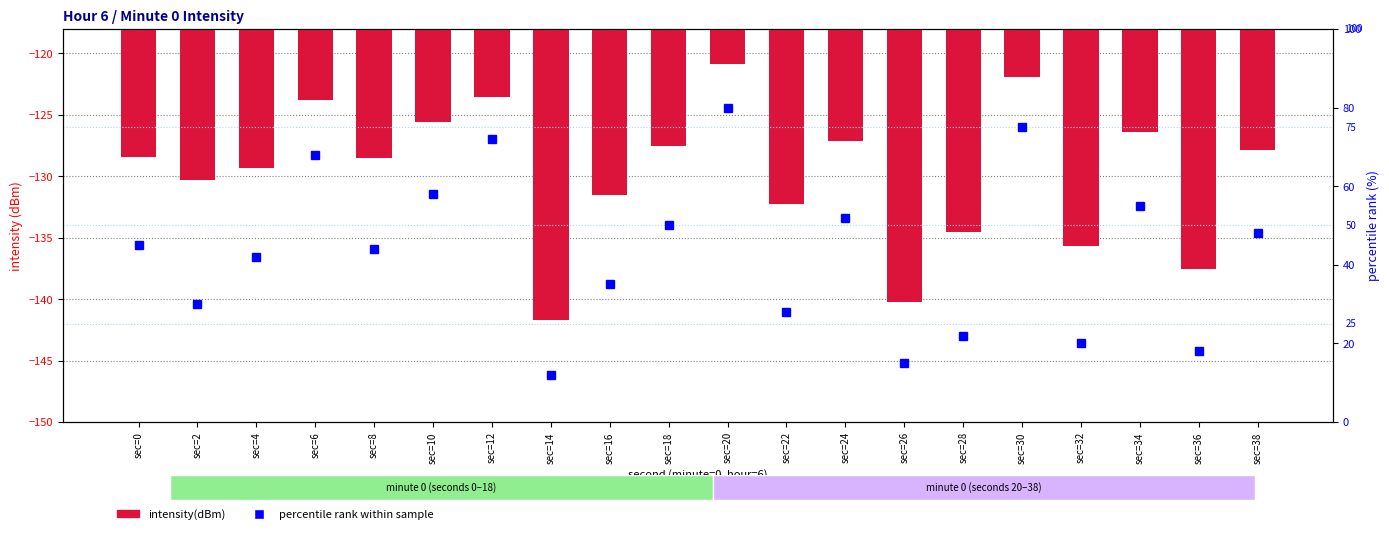

Reading left to right, what are all the values shown in this chart?

intensity(dBm): sec=0=-128.5	sec=2=-130.3	sec=4=-129.3	sec=6=-123.8	sec=8=-128.5	sec=10=-125.5	sec=12=-123.5	sec=14=-141.7	sec=16=-131.5	sec=18=-127.5	sec=20=-120.8	sec=22=-132.3	sec=24=-127.1	sec=26=-140.2	sec=28=-134.5	sec=30=-121.9	sec=32=-135.7	sec=34=-126.4	sec=36=-137.5	sec=38=-127.9
percentile rank: sec=0=45.0	sec=2=30.0	sec=4=42.0	sec=6=68.0	sec=8=44.0	sec=10=58.0	sec=12=72.0	sec=14=12.0	sec=16=35.0	sec=18=50.0	sec=20=80.0	sec=22=28.0	sec=24=52.0	sec=26=15.0	sec=28=22.0	sec=30=75.0	sec=32=20.0	sec=34=55.0	sec=36=18.0	sec=38=48.0